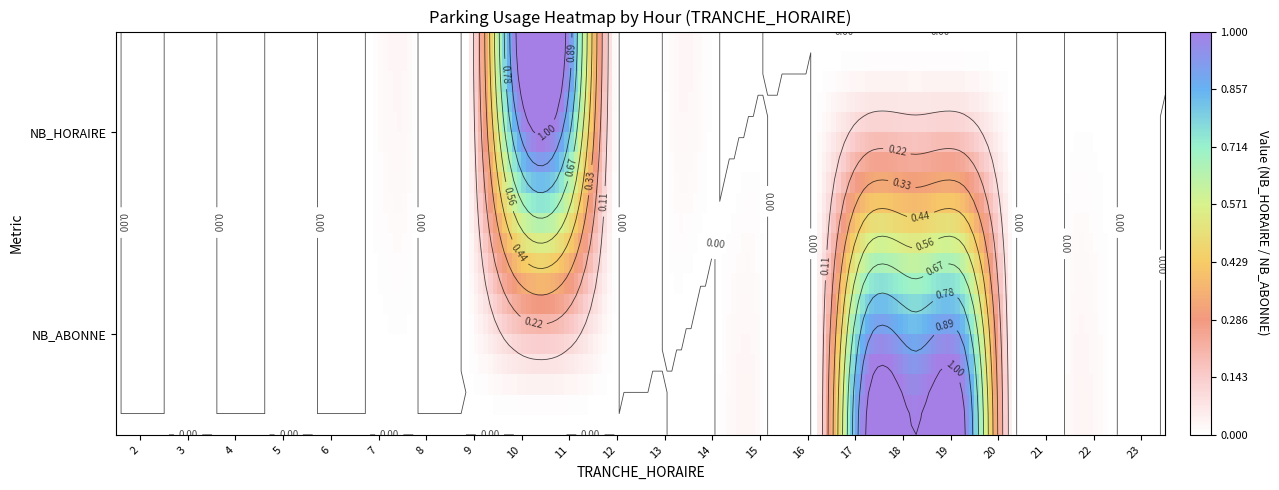

Where is NB_ABONNE nearest to the value 0?

2